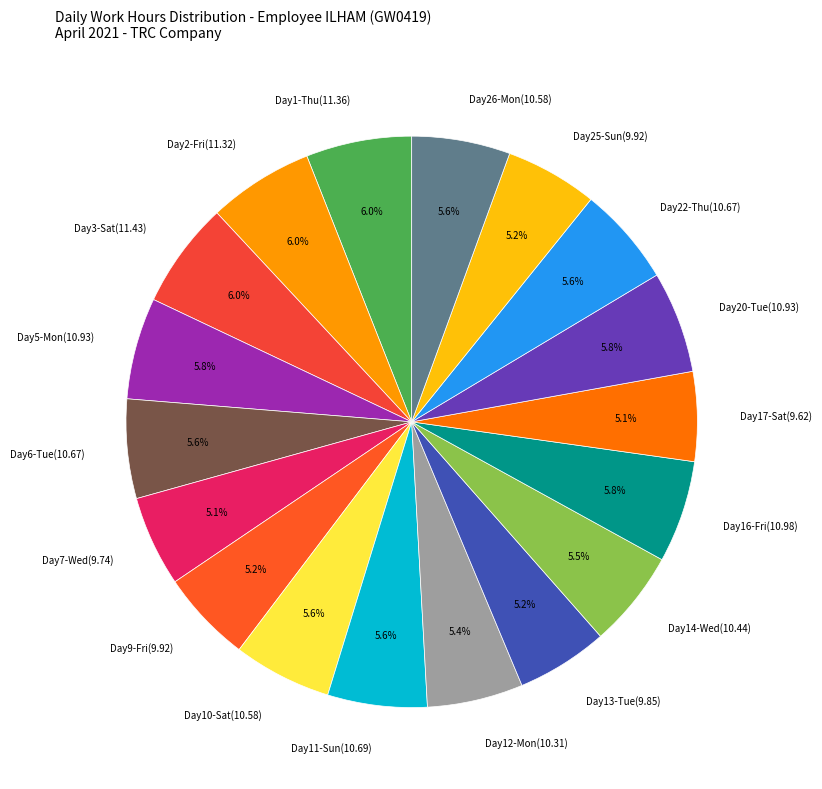

Count the number of slices in the pie.

18